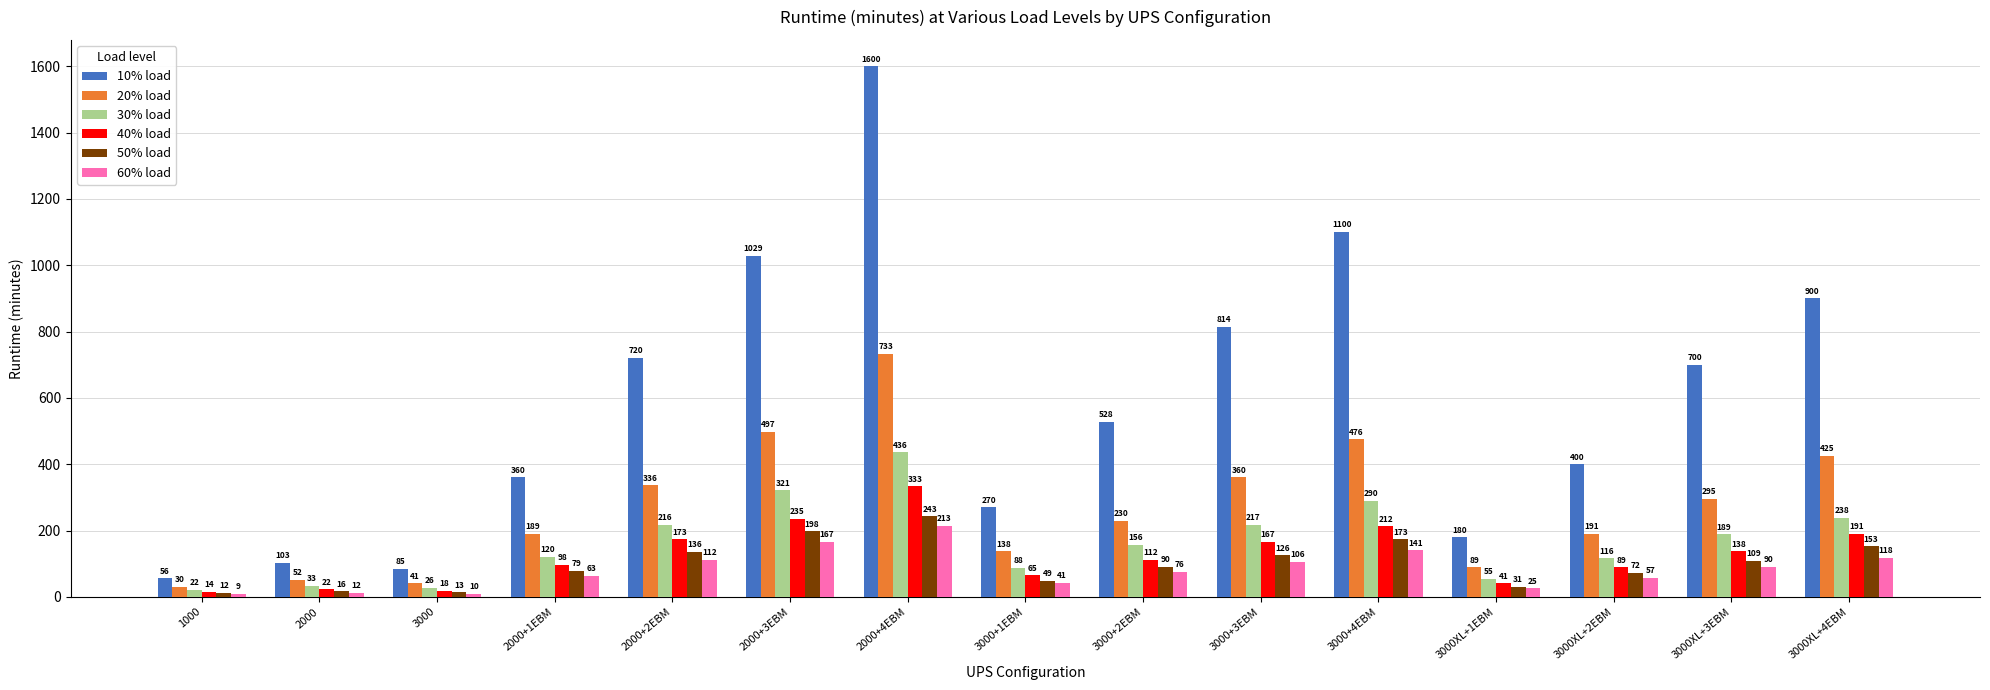

What is the maximum value shown in the chart?

1599.6